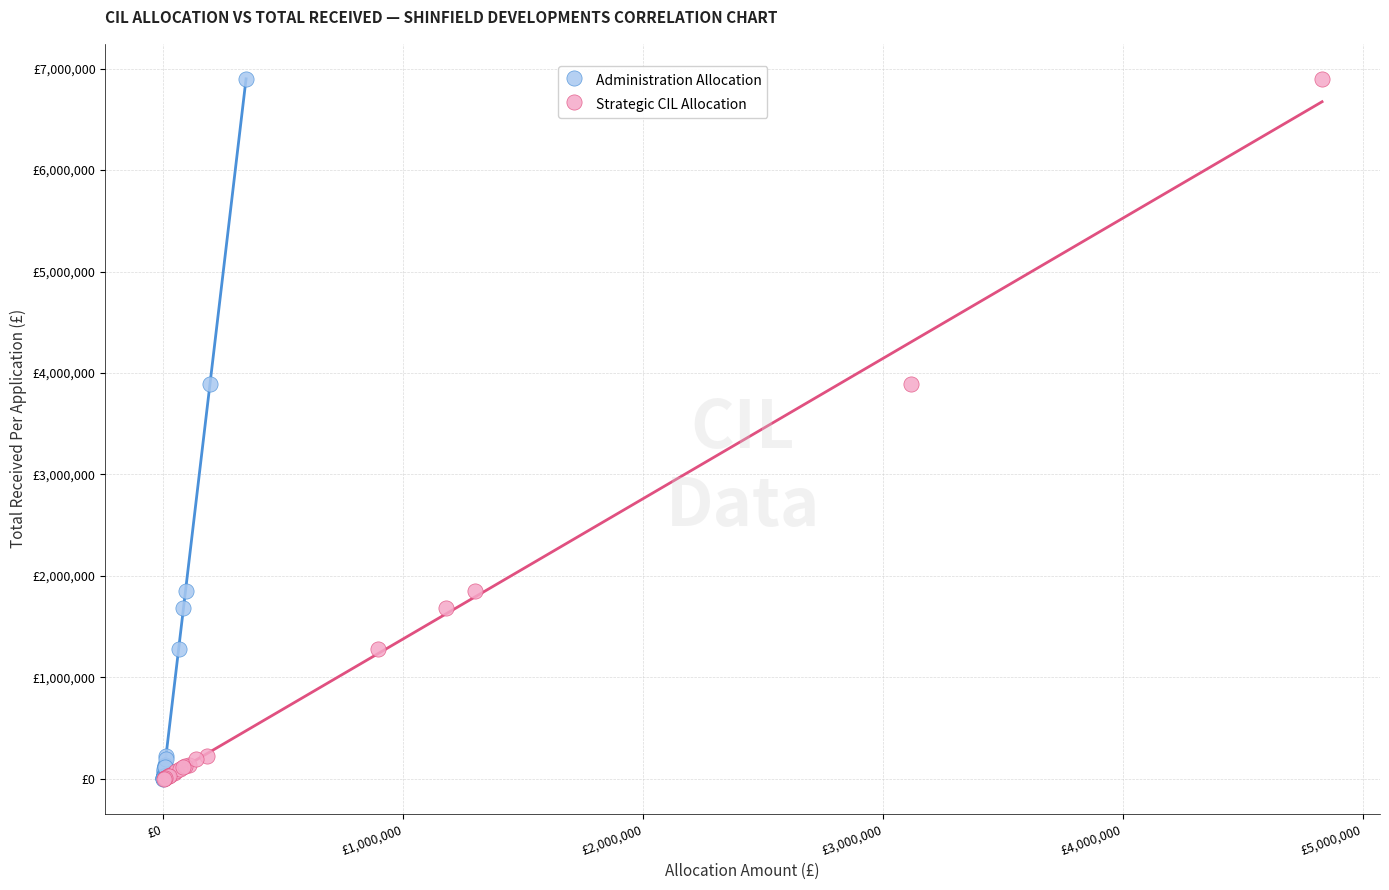

What are all the series names shown in the legend?

Administration Allocation, Strategic CIL Allocation